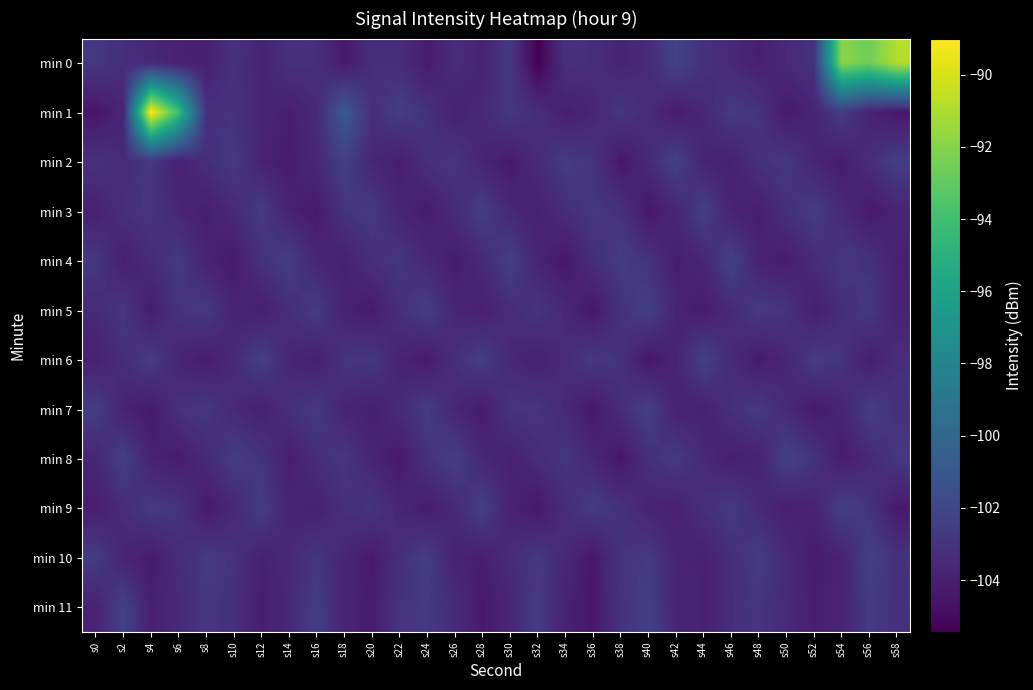

Reading right to left, transcribe all the data shown in this chart.

min 0: s58=-90.8	s56=-92.7	s54=-91.9	s52=-103.1	s50=-103.5	s48=-104.0	s46=-103.6	s44=-103.1	s42=-102.2	s40=-103.5	s38=-103.8	s36=-103.3	s34=-103.2	s32=-105.4	s30=-102.7	s28=-103.9	s26=-103.3	s24=-104.2	s22=-103.3	s20=-103.3	s18=-104.3	s16=-103.3	s14=-103.1	s12=-103.8	s10=-103.1	s8=-104.1	s6=-104.0	s4=-103.6	s2=-103.2	s0=-102.8
min 1: s58=-104.4	s56=-103.9	s54=-102.6	s52=-103.8	s50=-104.3	s48=-103.0	s46=-102.7	s44=-103.6	s42=-104.2	s40=-103.4	s38=-102.9	s36=-103.7	s34=-104.1	s32=-103.3	s30=-102.8	s28=-103.5	s26=-104.0	s24=-103.1	s22=-102.5	s20=-103.2	s18=-100.8	s16=-103.5	s14=-104.1	s12=-103.7	s10=-103.0	s8=-103.1	s6=-94.1	s4=-89.0	s2=-103.7	s0=-104.5
min 2: s58=-102.5	s56=-103.3	s54=-104.2	s52=-103.7	s50=-102.8	s48=-103.1	s46=-104.0	s44=-103.8	s42=-102.3	s40=-103.5	s38=-104.4	s36=-103.0	s34=-102.6	s32=-103.4	s30=-104.3	s28=-103.8	s26=-102.9	s24=-103.2	s22=-104.1	s20=-103.7	s18=-102.4	s16=-103.6	s14=-104.2	s12=-103.9	s10=-102.7	s8=-103.3	s6=-104.0	s4=-102.8	s2=-103.5	s0=-103.1
min 3: s58=-103.8	s56=-104.3	s54=-103.5	s52=-102.6	s50=-103.2	s48=-104.1	s46=-103.9	s44=-102.4	s42=-103.7	s40=-104.4	s38=-103.1	s36=-102.8	s34=-103.3	s32=-104.0	s30=-103.6	s28=-102.5	s26=-103.4	s24=-104.2	s22=-103.8	s20=-102.7	s18=-103.0	s16=-104.3	s14=-103.9	s12=-102.6	s10=-103.5	s8=-104.1	s6=-103.7	s4=-102.9	s2=-103.2	s0=-104.0
min 4: s58=-104.0	s56=-103.1	s54=-102.8	s52=-103.4	s50=-104.2	s48=-103.9	s46=-102.3	s44=-103.7	s42=-104.1	s40=-103.0	s38=-102.6	s36=-103.3	s34=-104.4	s32=-103.8	s30=-102.4	s28=-103.5	s26=-104.2	s24=-103.6	s22=-102.9	s20=-103.2	s18=-104.0	s16=-103.7	s14=-102.5	s12=-103.1	s10=-104.3	s8=-103.9	s6=-102.7	s4=-103.4	s2=-104.1	s0=-102.8
min 5: s58=-103.9	s56=-102.8	s54=-103.3	s52=-104.1	s50=-103.0	s48=-102.7	s46=-103.5	s44=-104.2	s42=-103.8	s40=-102.4	s38=-103.1	s36=-104.4	s34=-103.6	s32=-102.9	s30=-103.4	s28=-104.0	s26=-103.7	s24=-102.5	s22=-103.2	s20=-104.3	s18=-103.9	s16=-102.6	s14=-103.3	s12=-104.1	s10=-103.8	s8=-102.7	s6=-103.0	s4=-104.2	s2=-102.8	s0=-103.5
min 6: s58=-103.3	s56=-104.1	s54=-103.0	s52=-102.6	s50=-103.7	s48=-104.2	s46=-103.5	s44=-102.3	s42=-103.8	s40=-104.4	s38=-103.1	s36=-102.7	s34=-103.4	s32=-104.0	s30=-103.6	s28=-102.5	s26=-103.2	s24=-104.3	s22=-103.9	s20=-102.8	s18=-103.0	s16=-104.1	s14=-103.7	s12=-102.4	s10=-103.5	s8=-104.2	s6=-103.8	s4=-102.6	s2=-103.3	s0=-104.0
min 7: s58=-103.1	s56=-102.5	s54=-103.8	s52=-104.3	s50=-103.5	s48=-102.7	s46=-103.2	s44=-104.0	s42=-103.9	s40=-102.4	s38=-103.3	s36=-104.4	s34=-103.6	s32=-102.9	s30=-103.0	s28=-104.2	s26=-103.7	s24=-102.6	s22=-103.4	s20=-104.1	s18=-103.8	s16=-102.7	s14=-103.2	s12=-104.0	s10=-103.5	s8=-102.8	s6=-103.1	s4=-104.3	s2=-103.9	s0=-102.5
min 8: s58=-102.8	s56=-103.6	s54=-104.2	s52=-103.0	s50=-102.3	s48=-103.9	s46=-104.1	s44=-103.5	s42=-102.7	s40=-103.2	s38=-104.4	s36=-103.7	s34=-102.9	s32=-103.4	s30=-104.0	s28=-103.6	s26=-102.5	s24=-103.1	s22=-104.3	s20=-103.8	s18=-102.8	s16=-103.3	s14=-104.1	s12=-103.0	s10=-102.6	s8=-103.5	s6=-104.2	s4=-103.9	s2=-102.4	s0=-103.7
min 9: s58=-104.3	s56=-103.0	s54=-102.4	s52=-103.9	s50=-104.1	s48=-103.5	s46=-102.7	s44=-103.2	s42=-104.0	s40=-103.8	s38=-103.1	s36=-102.6	s34=-103.3	s32=-104.4	s30=-103.9	s28=-102.4	s26=-103.5	s24=-104.2	s22=-103.7	s20=-102.9	s18=-103.2	s16=-104.0	s14=-103.8	s12=-102.5	s10=-103.6	s8=-104.3	s6=-103.0	s4=-102.7	s2=-103.4	s0=-104.1
min 10: s58=-103.1	s56=-102.4	s54=-103.9	s52=-104.2	s50=-103.5	s48=-102.6	s46=-103.3	s44=-104.0	s42=-103.8	s40=-102.7	s38=-103.0	s36=-104.4	s34=-103.6	s32=-102.8	s30=-103.4	s28=-104.1	s26=-103.9	s24=-102.5	s22=-103.2	s20=-104.3	s18=-103.7	s16=-102.9	s14=-103.5	s12=-104.0	s10=-103.1	s8=-102.7	s6=-103.4	s4=-104.2	s2=-103.8	s0=-102.6
min 11: s58=-103.2	s56=-102.6	s54=-103.8	s52=-104.1	s50=-103.5	s48=-102.9	s46=-103.3	s44=-104.0	s42=-103.7	s40=-102.4	s38=-103.1	s36=-104.4	s34=-103.9	s32=-102.6	s30=-103.7	s28=-104.3	s26=-103.4	s24=-102.7	s22=-103.0	s20=-104.2	s18=-103.8	s16=-102.5	s14=-103.6	s12=-104.1	s10=-103.2	s8=-102.8	s6=-103.5	s4=-104.0	s2=-102.3	s0=-103.9